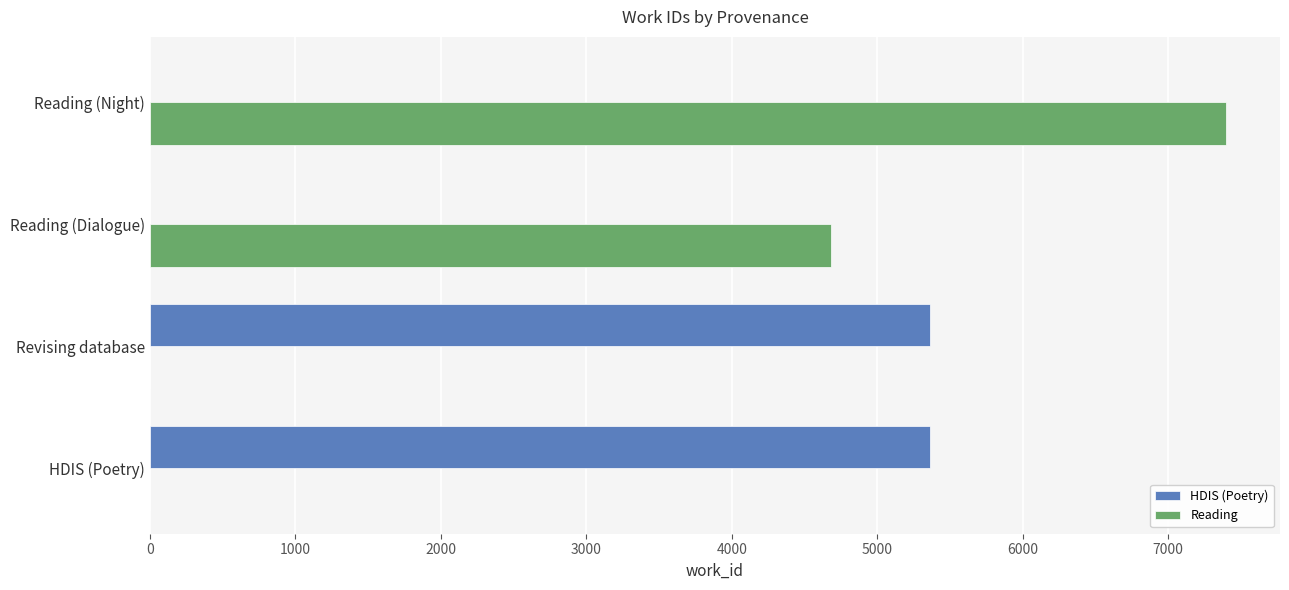

At which category is the sum across all series the highest?

Reading (Night)